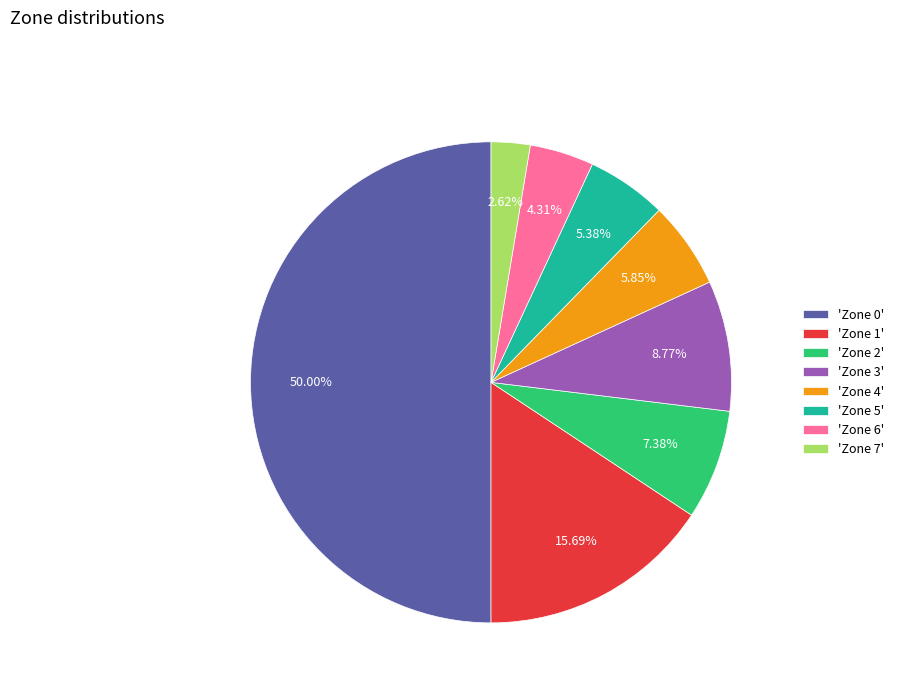

What is the smallest slice in the pie chart?

'Zone 7'